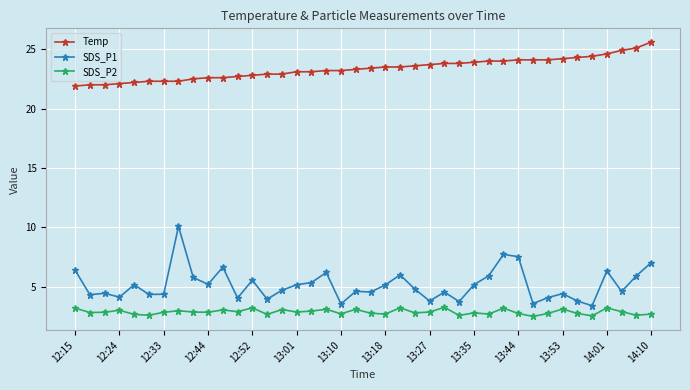

True or false: SDS_P1 and SDS_P2 cross at least once.

False